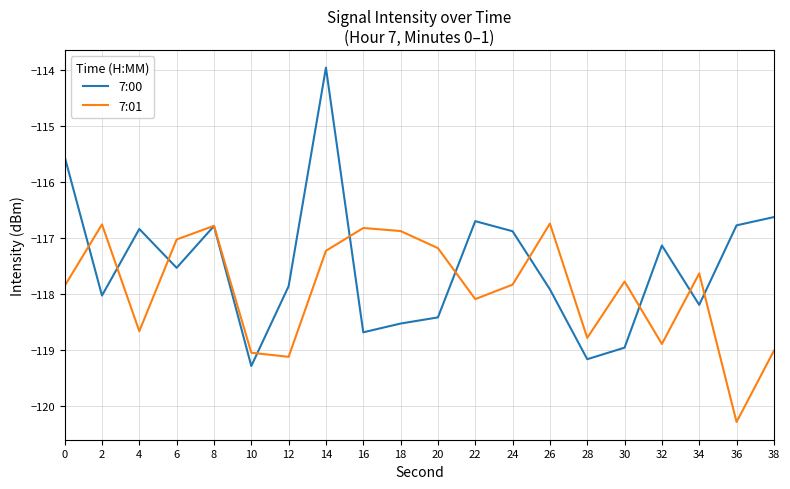

Is it true that 7:00 equals -190.7 at 12?

False